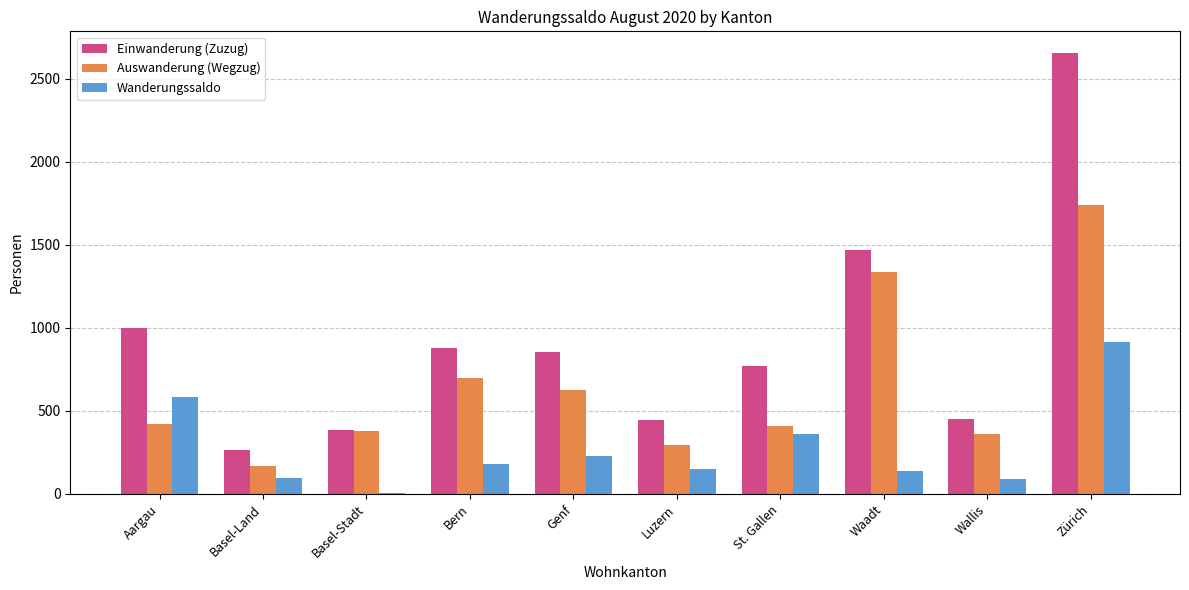

Which series has the largest range (max minus min)?

Einwanderung (Zuzug)